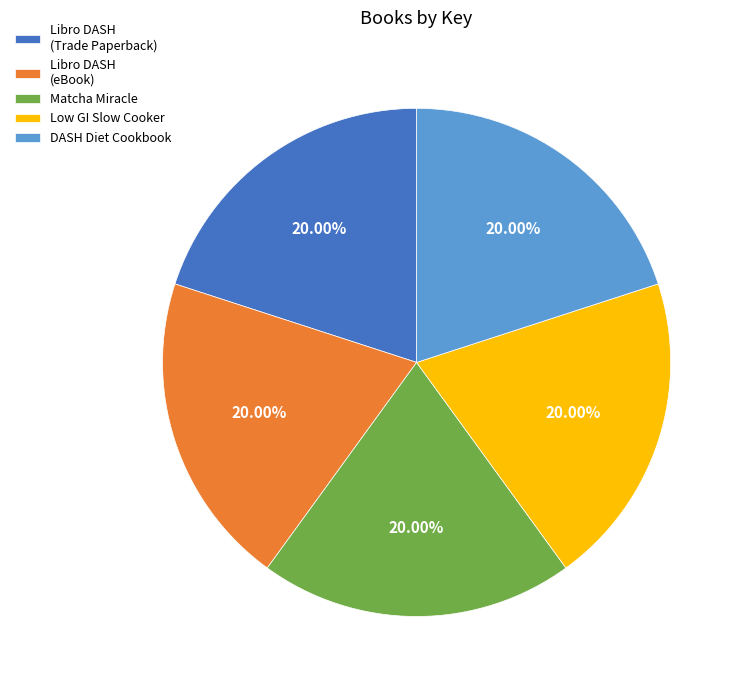

To the nearest percent, what is the average slice percentage?

20%